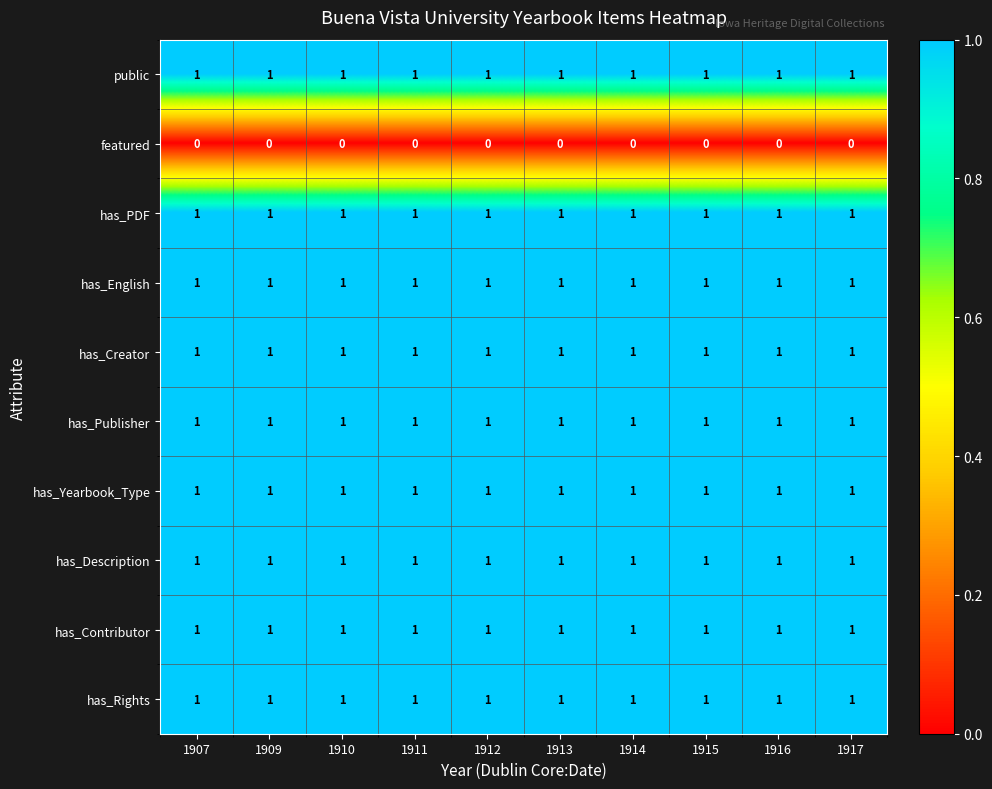

Is the value of public at 1907 greater than the value of featured at 1915?

Yes